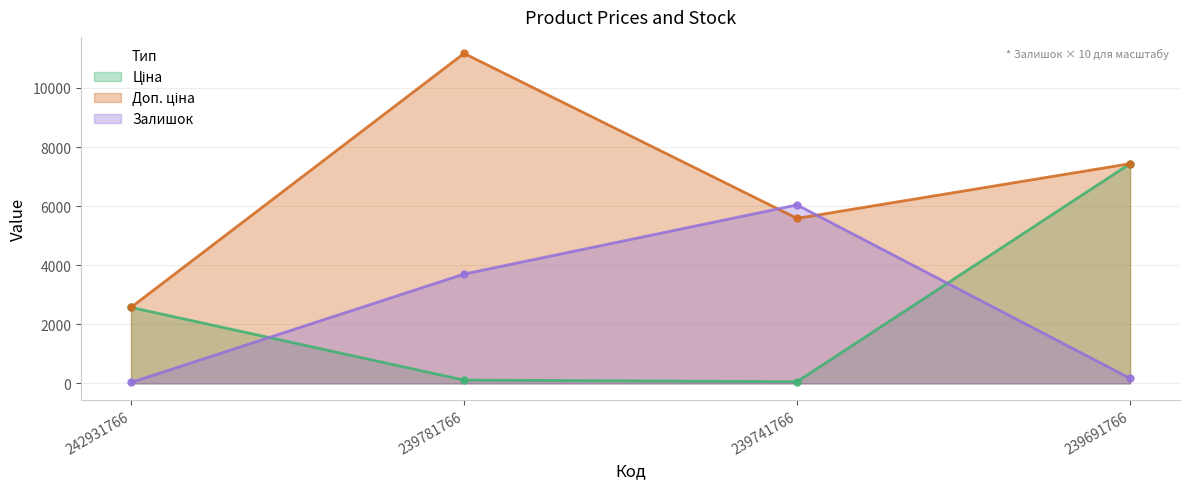

True or false: Доп. ціна has a value of 2572.0 at 242931766.

True